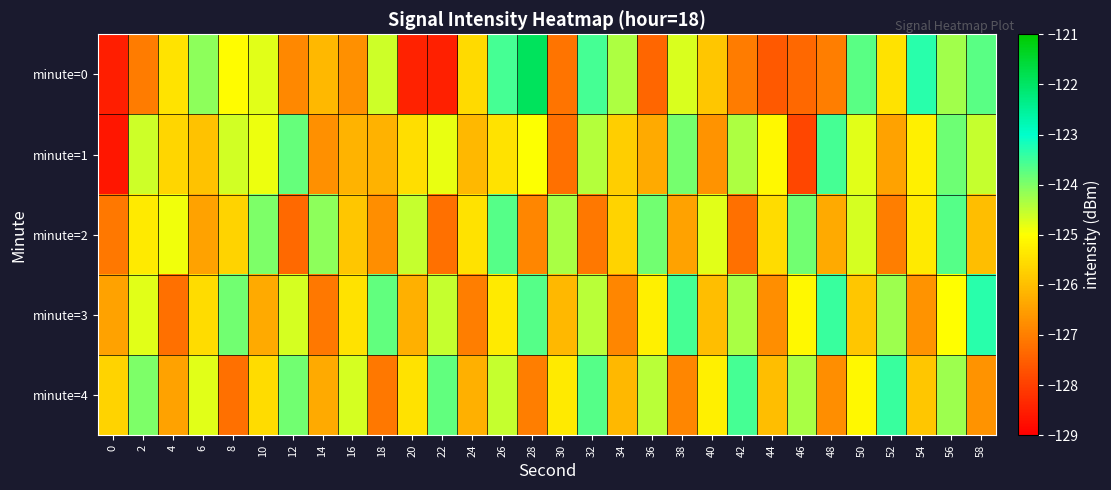

Which series changed the most between 12 and 30?

minute=1